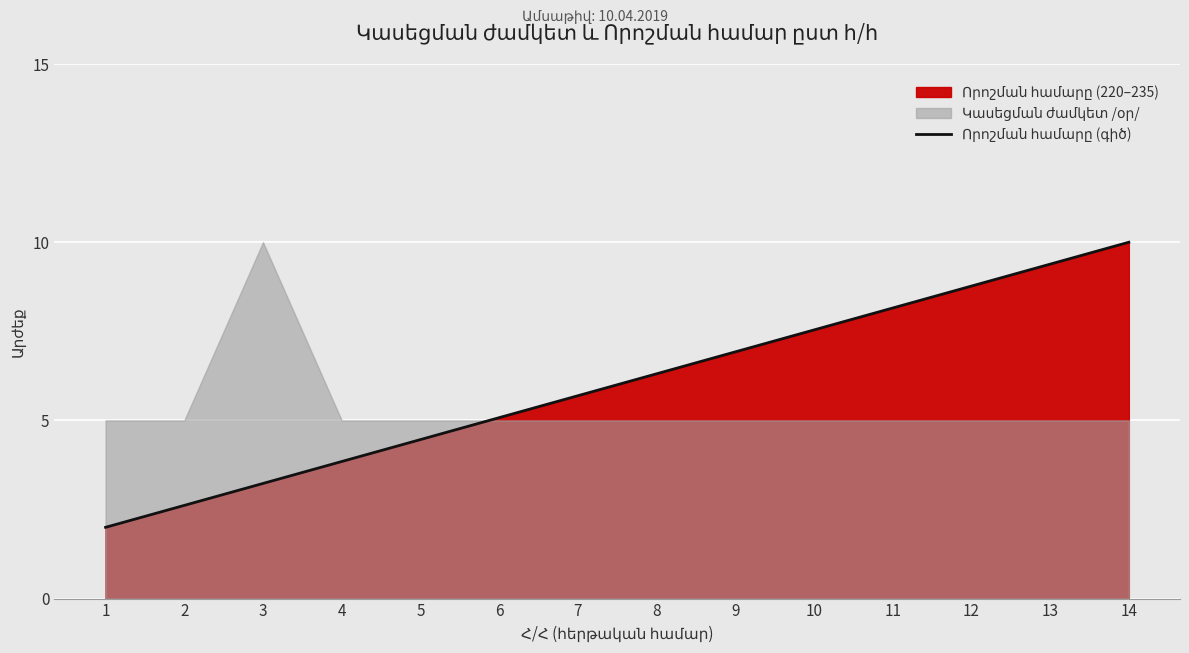

Where is the data nearest to the value 6?

7